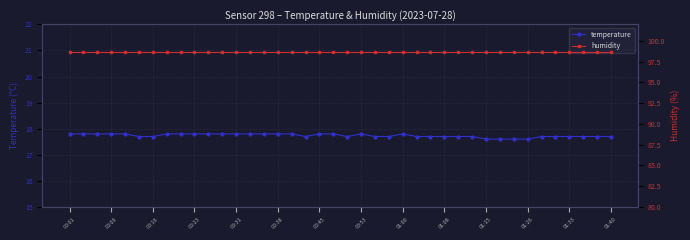

True or false: temperature has a value of 4.8 at 00:09.

False